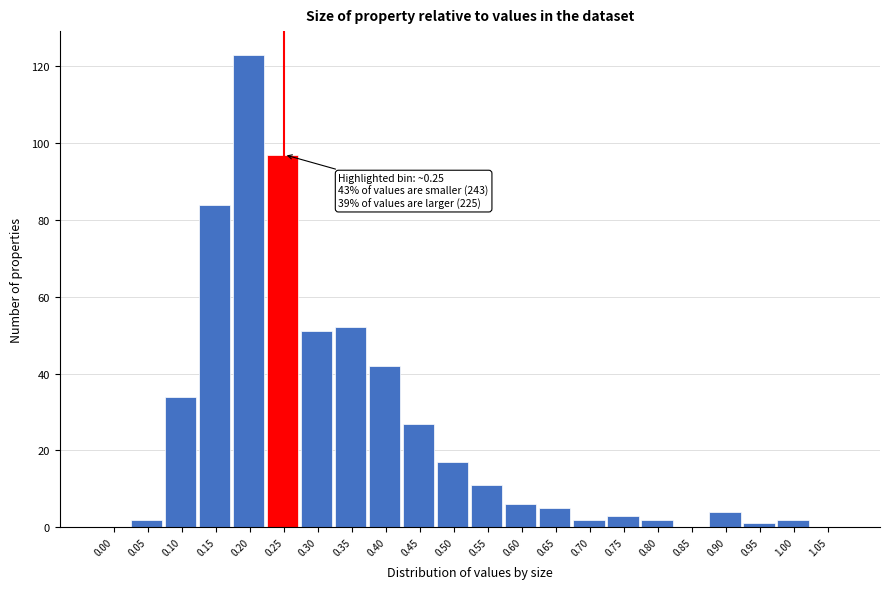

Reading left to right, list all the values displayed in this chart.

0.00=0	0.05=2	0.10=34	0.15=84	0.20=123	0.25=97	0.30=51	0.35=52	0.40=42	0.45=27	0.50=17	0.55=11	0.60=6	0.65=5	0.70=2	0.75=3	0.80=2	0.85=0	0.90=4	0.95=1	1.00=2	1.05=0